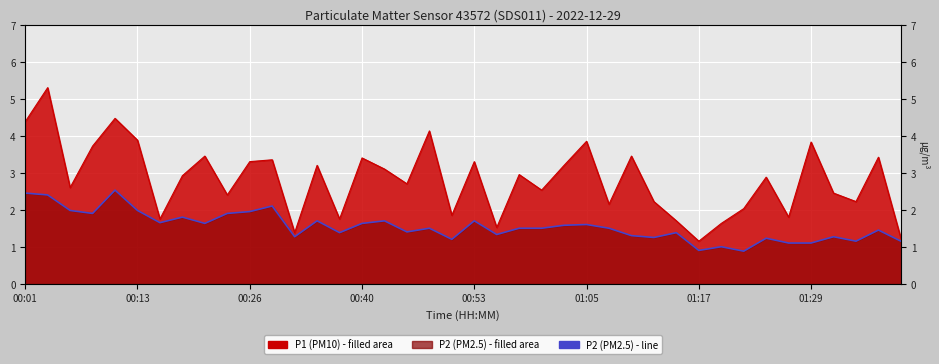

Approximately how many times larger is the value at 38 compared to 31?

1.4